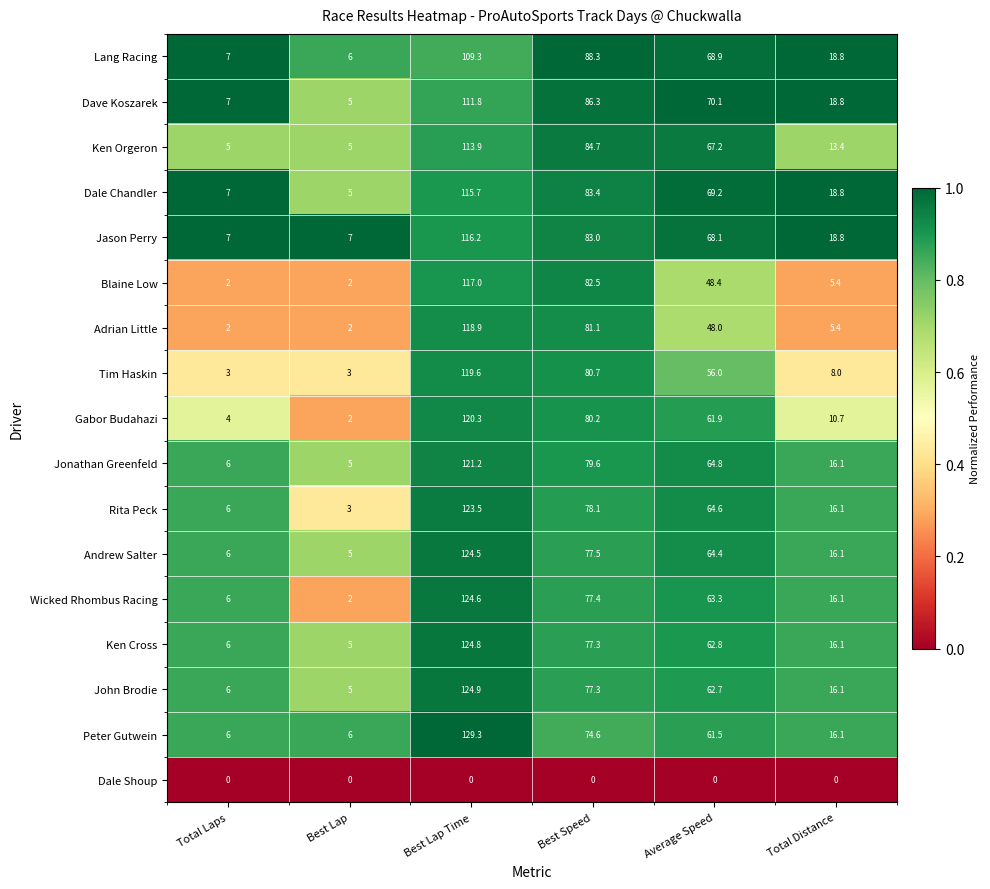

Rank the series by their maximum value, from lowest to highest.

Dale Shoup, Lang Racing, Dave Koszarek, Ken Orgeron, Dale Chandler, Jason Perry, Blaine Low, Adrian Little, Tim Haskin, Gabor Budahazi, Jonathan Greenfeld, Rita Peck, Andrew Salter, Wicked Rhombus Racing, Ken Cross, John Brodie, Peter Gutwein